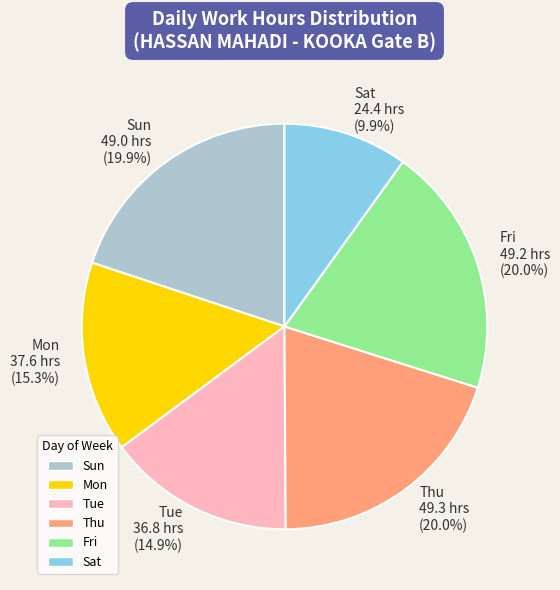

How many slices are in this pie chart?

6